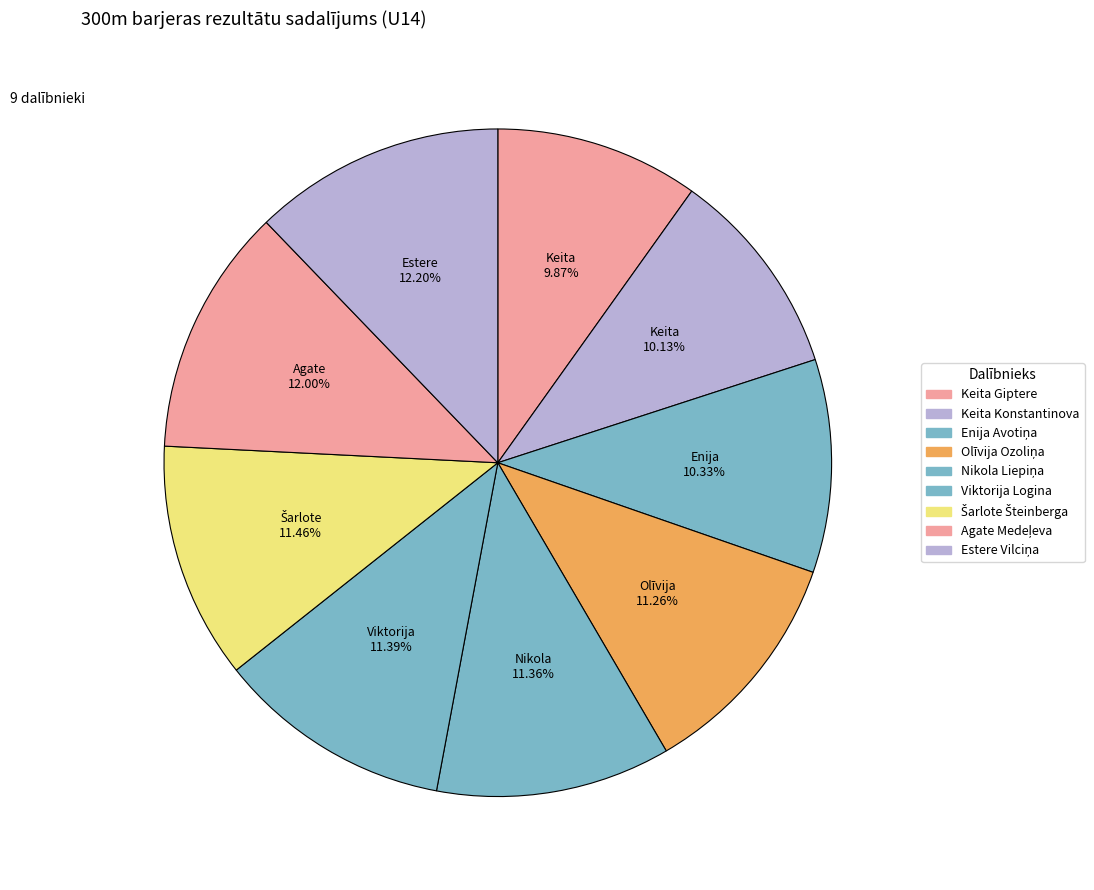

How many segments does this pie chart have?

9